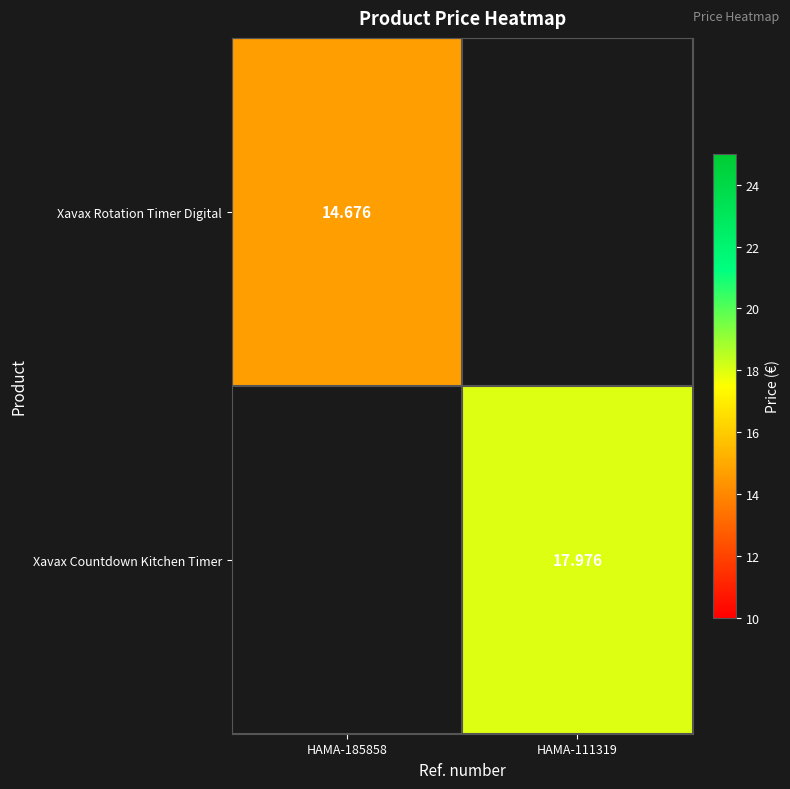

List the labels in order of Xavax Rotation Timer Digital value, largest first.

HAMA-185858, HAMA-111319